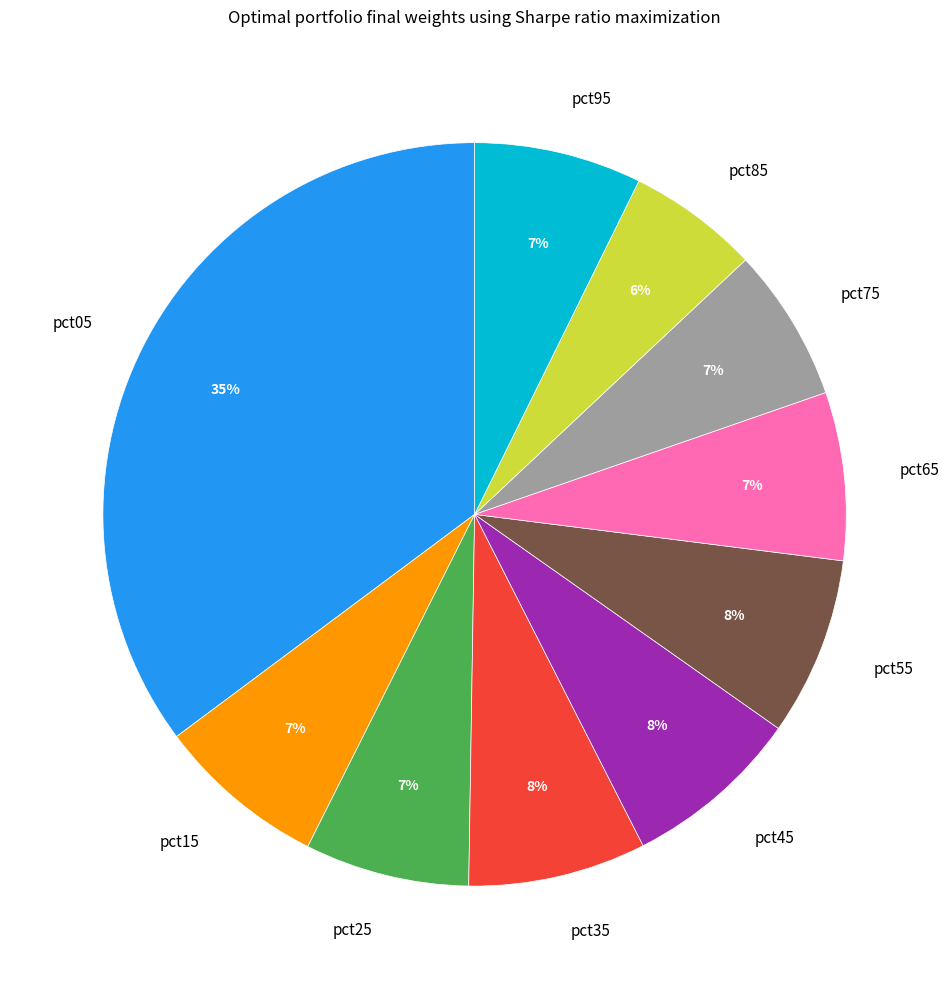

Combined, do pct15 and pct25 account for over 50%?

No